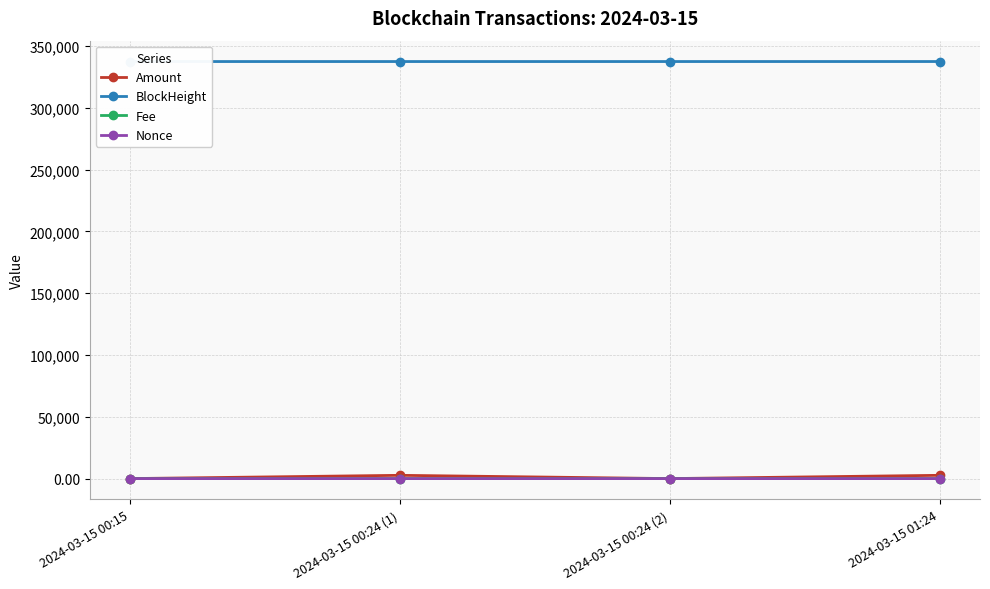

The value of BlockHeight at 2024-03-15 00:15 is 337495.0. True or false?

True